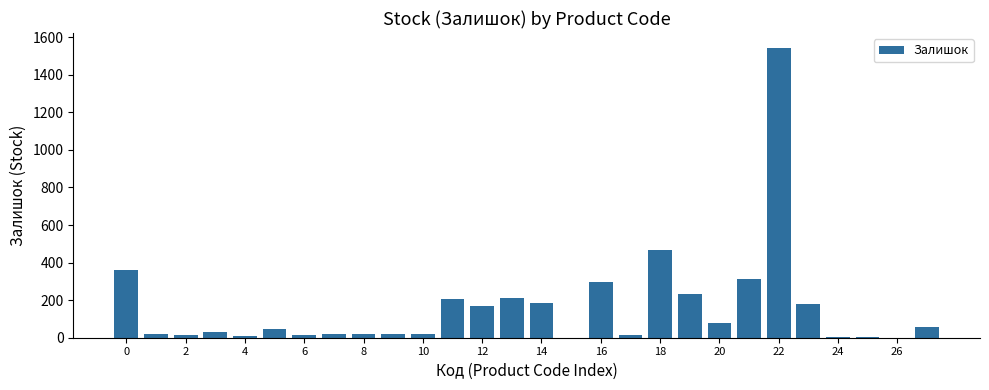

What is the sum of all values?

4544